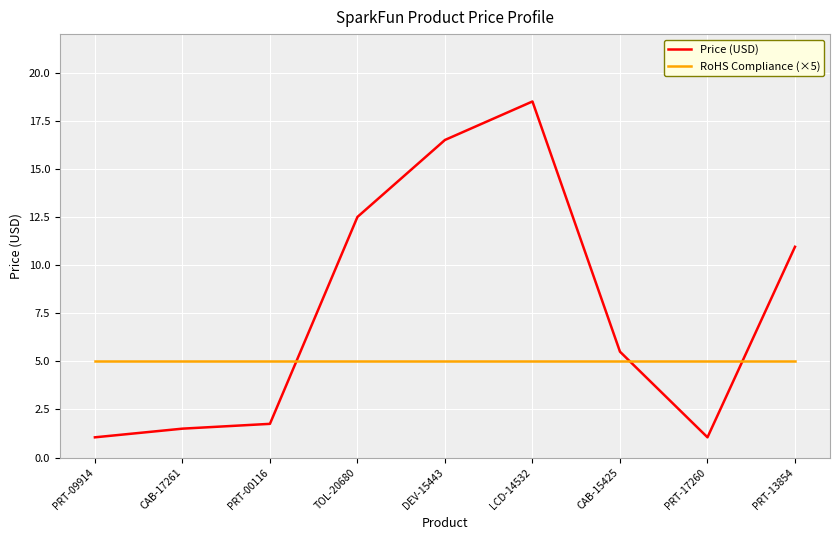

Where do Price (USD) and RoHS Compliance (×5) first cross each other?

PRT-00116 and TOL-20680